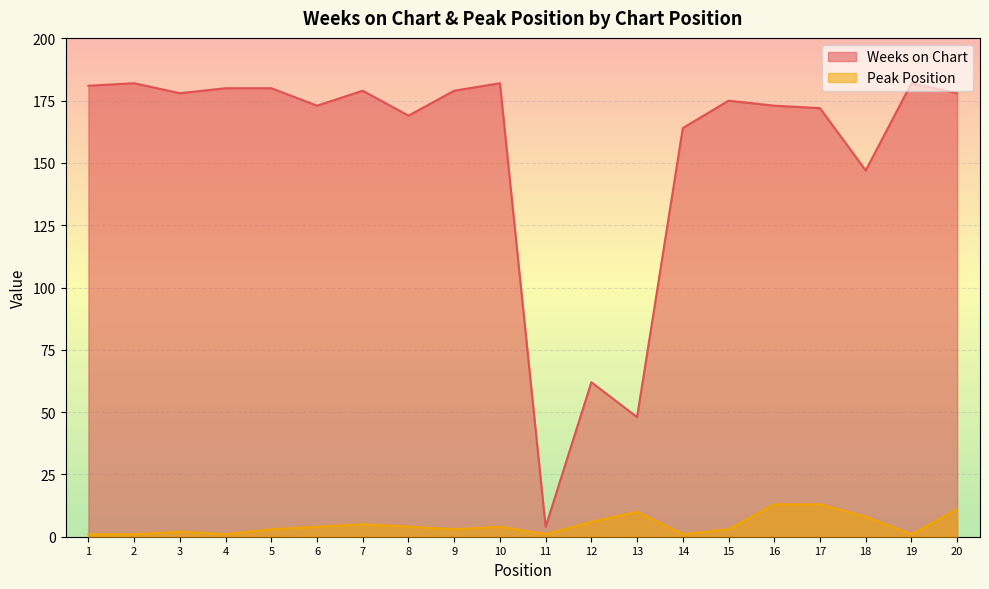

Which has a higher value, 7 or 10?

10